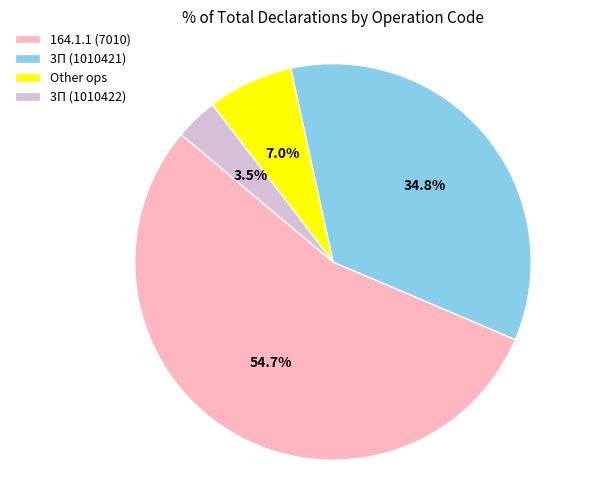

How many segments does this pie chart have?

4